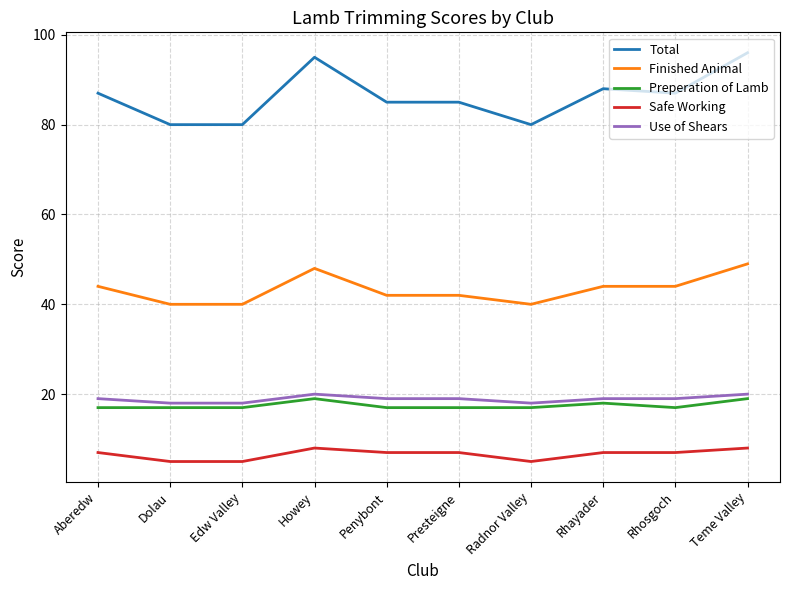

What position from the right is Aberedw?

10